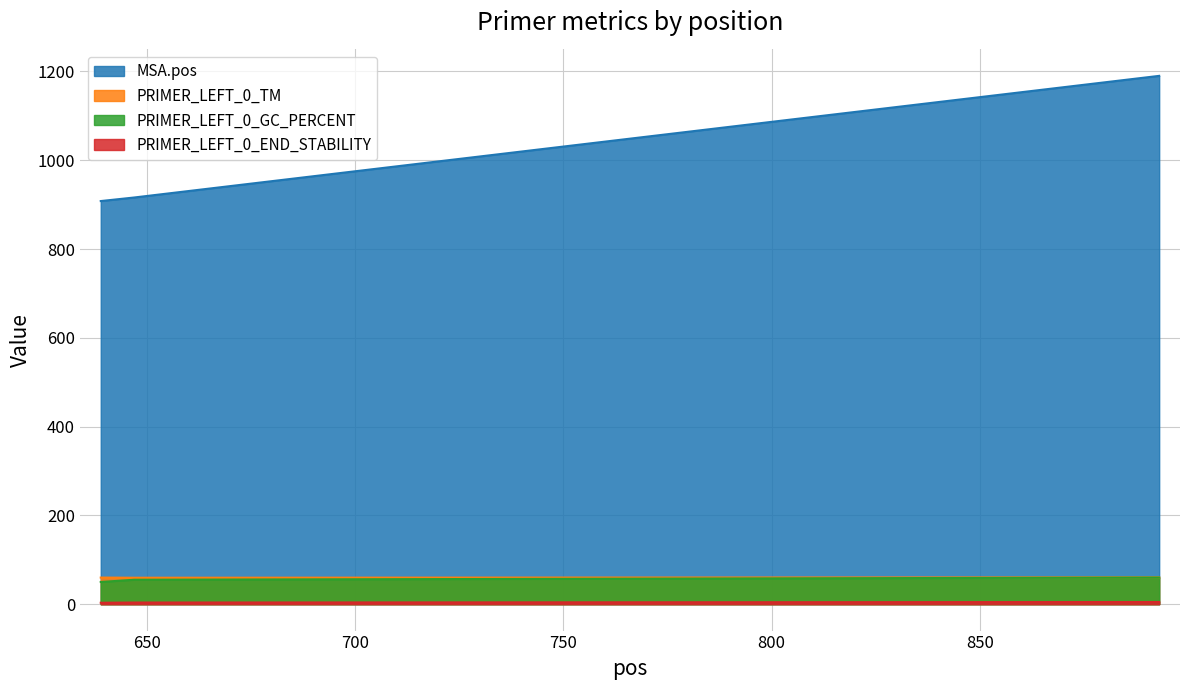

How many lines are shown in the chart?

4